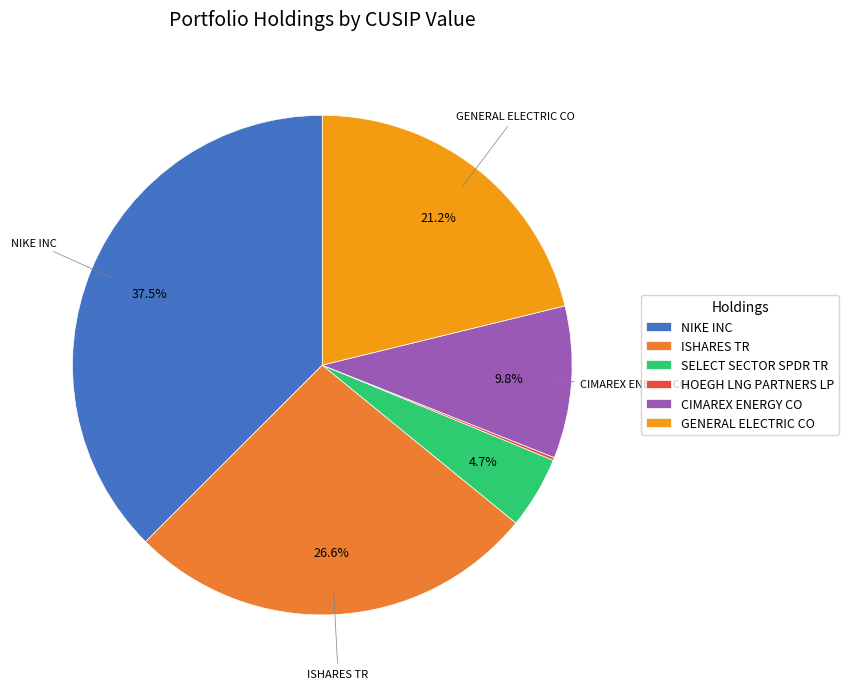

Which category has the biggest portion of the pie?

NIKE INC